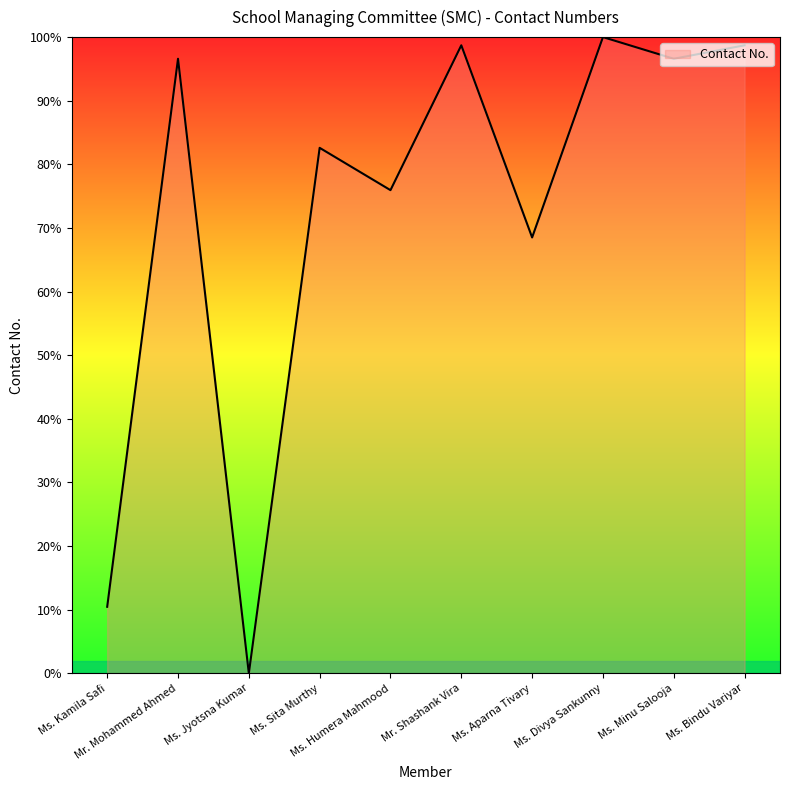

Reading left to right, what are all the values shown in this chart?

Ms. Kamila Safi=10.5	Mr. Mohammed Ahmed=96.6	Ms. Jyotsna Kumar=0.0	Ms. Sita Murthy=82.6	Ms. Humera Mahmood=75.9	Mr. Shashank Vira=98.7	Ms. Aparna Tivary=68.5	Ms. Divya Sankunny=100.0	Ms. Minu Salooja=96.6	Ms. Bindu Variyar=98.7